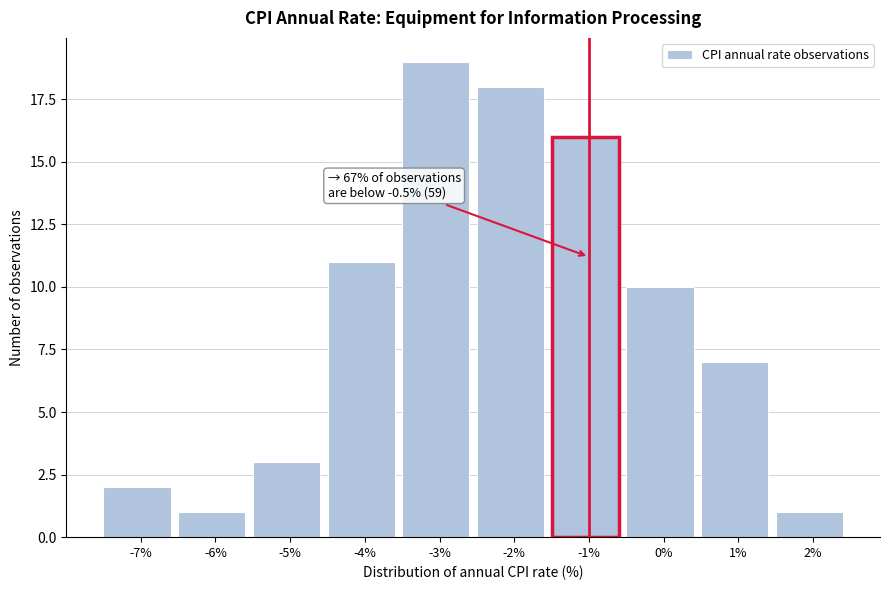

Reading right to left, extract all data points from this chart.

2%=1	1%=7	0%=10	-1%=16	-2%=18	-3%=19	-4%=11	-5%=3	-6%=1	-7%=2